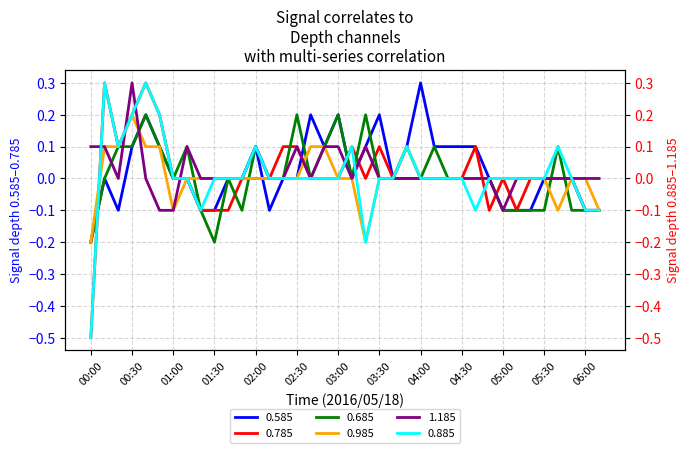

Where is 0.785 nearest to the value 0?

01:00